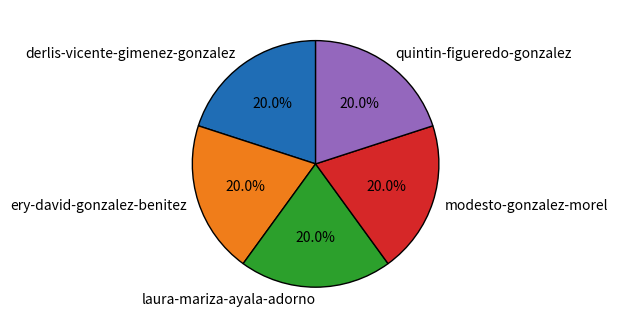

Is there any slice that represents more than half of the pie?

No